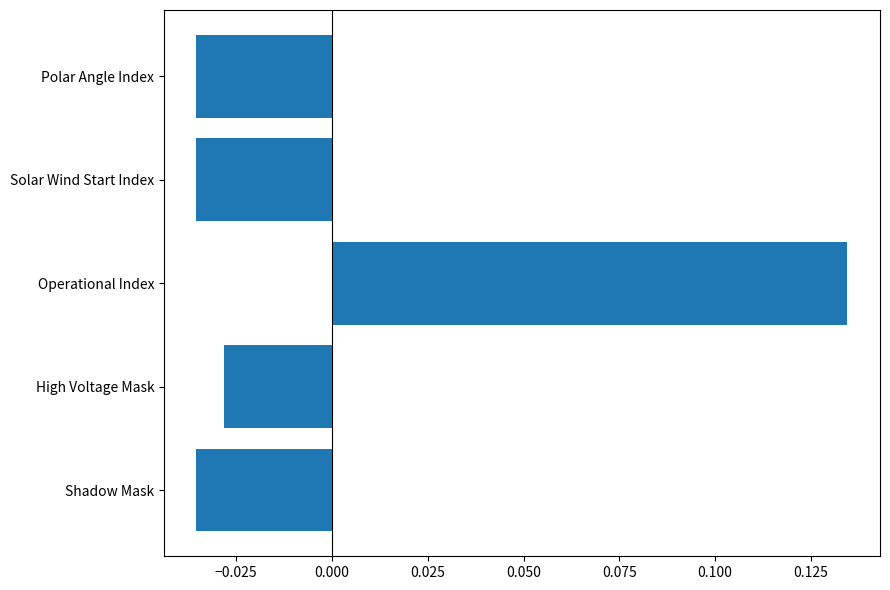

What is the difference between the maximum and minimum values?

0.2